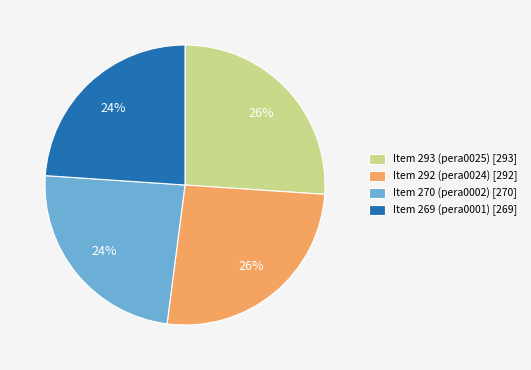

What percentage is the Item 269 (pera0001) slice, to the nearest percent?

24%